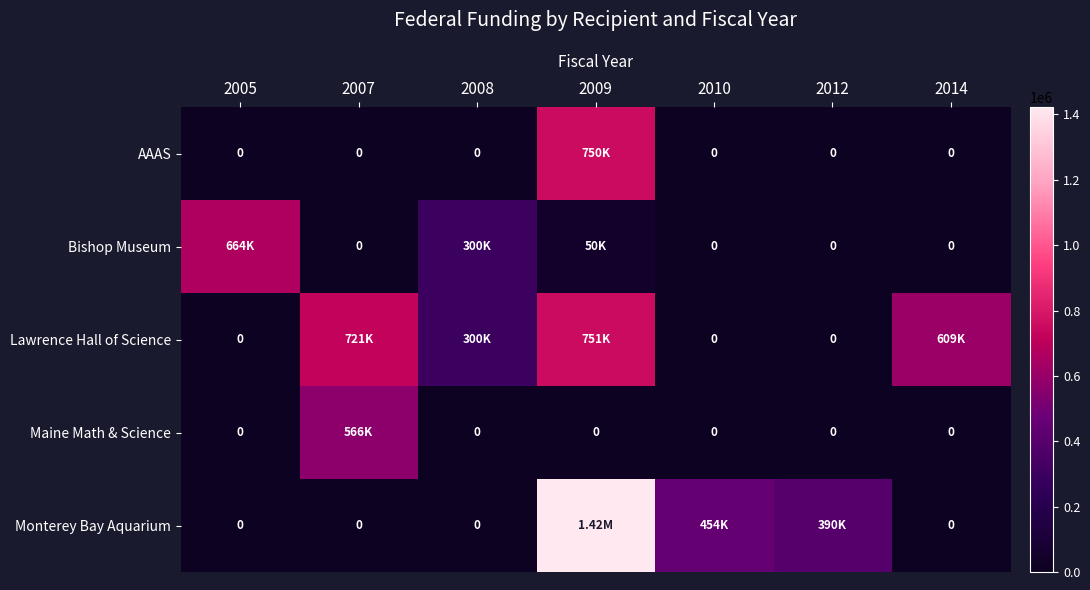

What is the greatest value displayed?

1421564